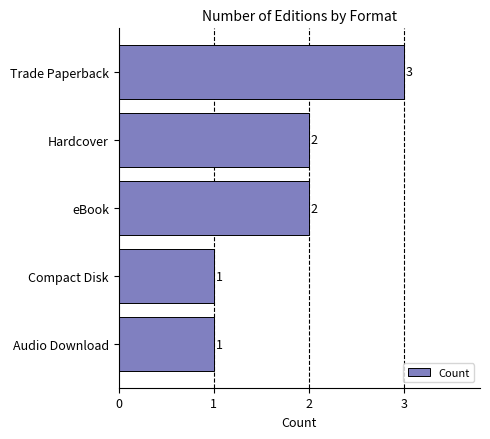

How many data points does each series have?

5